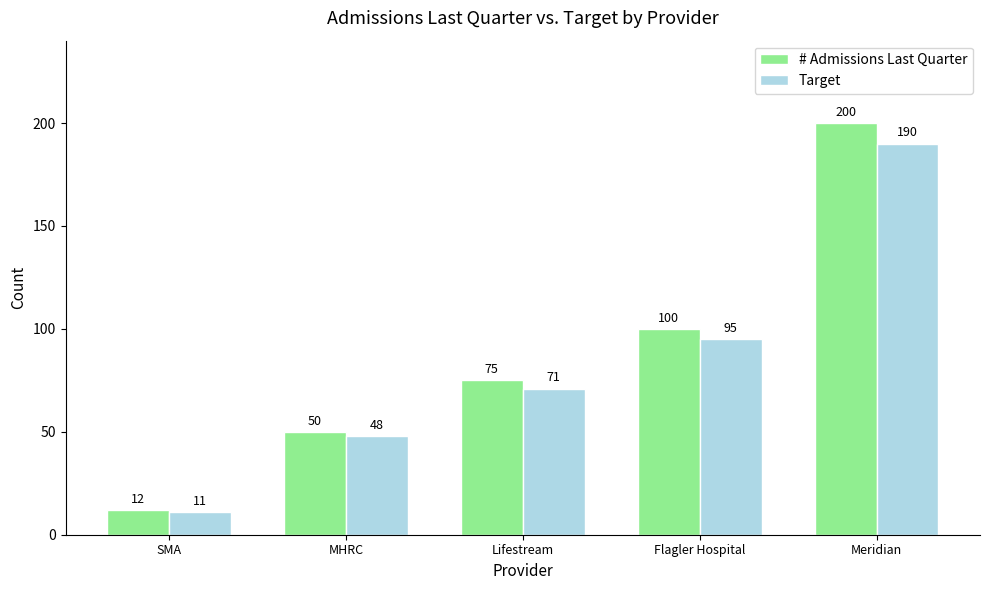

Rank the series by their average value, from lowest to highest.

Target, # Admissions Last Quarter